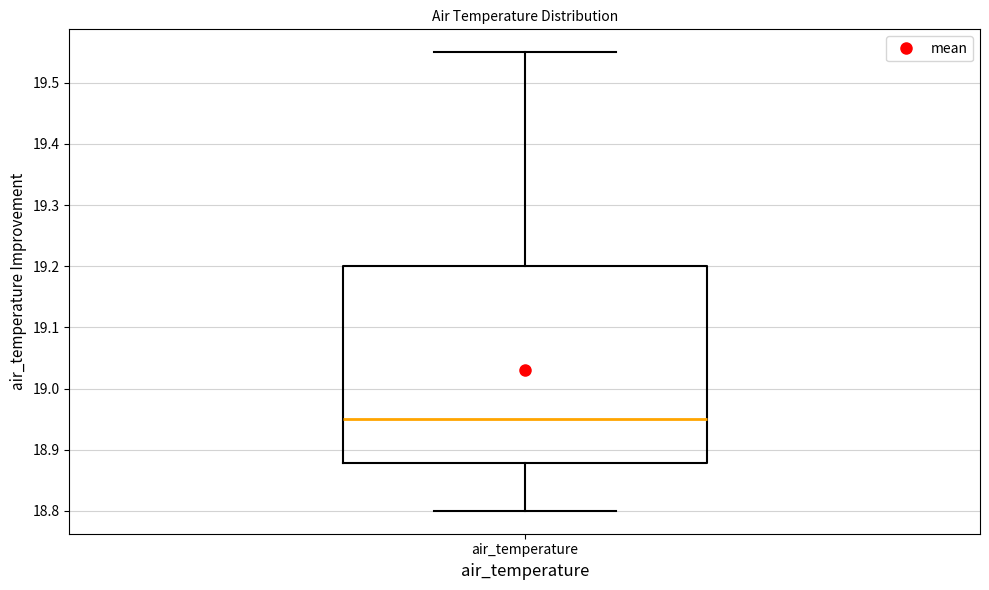

Transcribe this box plot: give where the median line is, the range the box spans, and where the two whiskers end, as read against the y-axis. The values are not printed on the chart, so give them approximately, as read against the axis.

median 18.95, box 18.88 to 19.20, whiskers 18.80 to 19.55